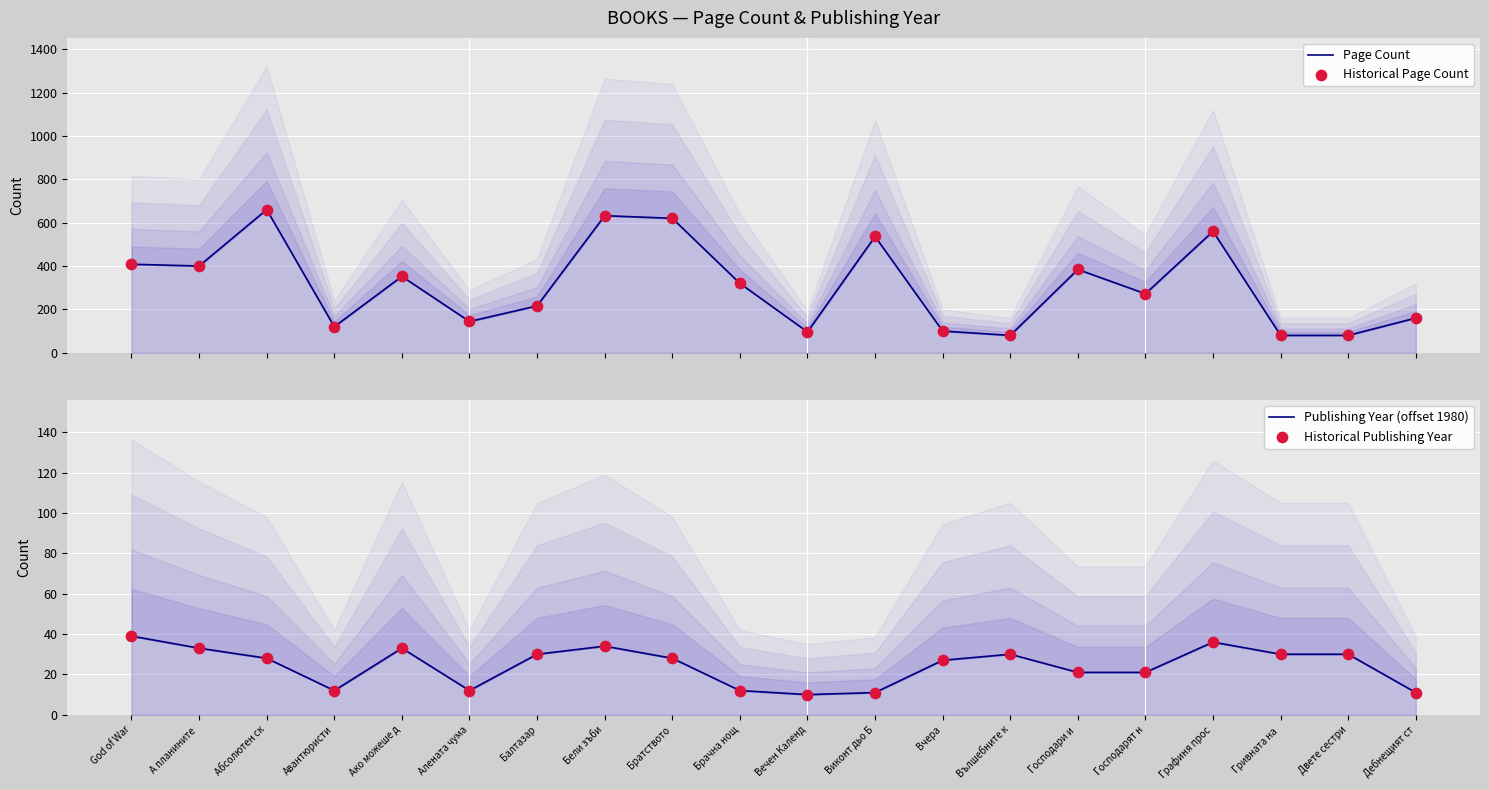

What is the total value across all series at Графиня прос?

1192